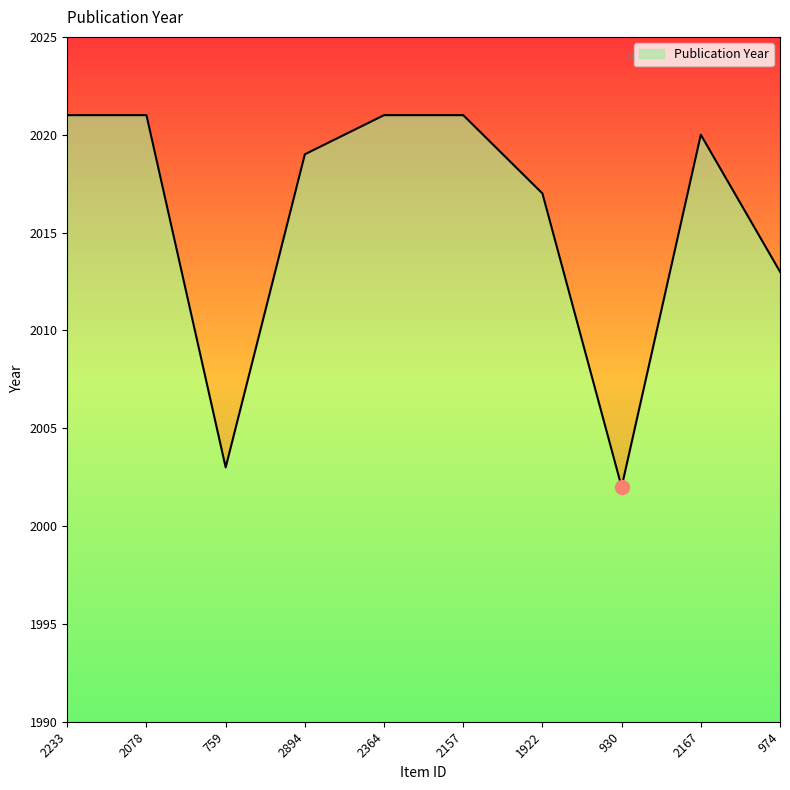

Is it true that the value at 759 is 2003?

True